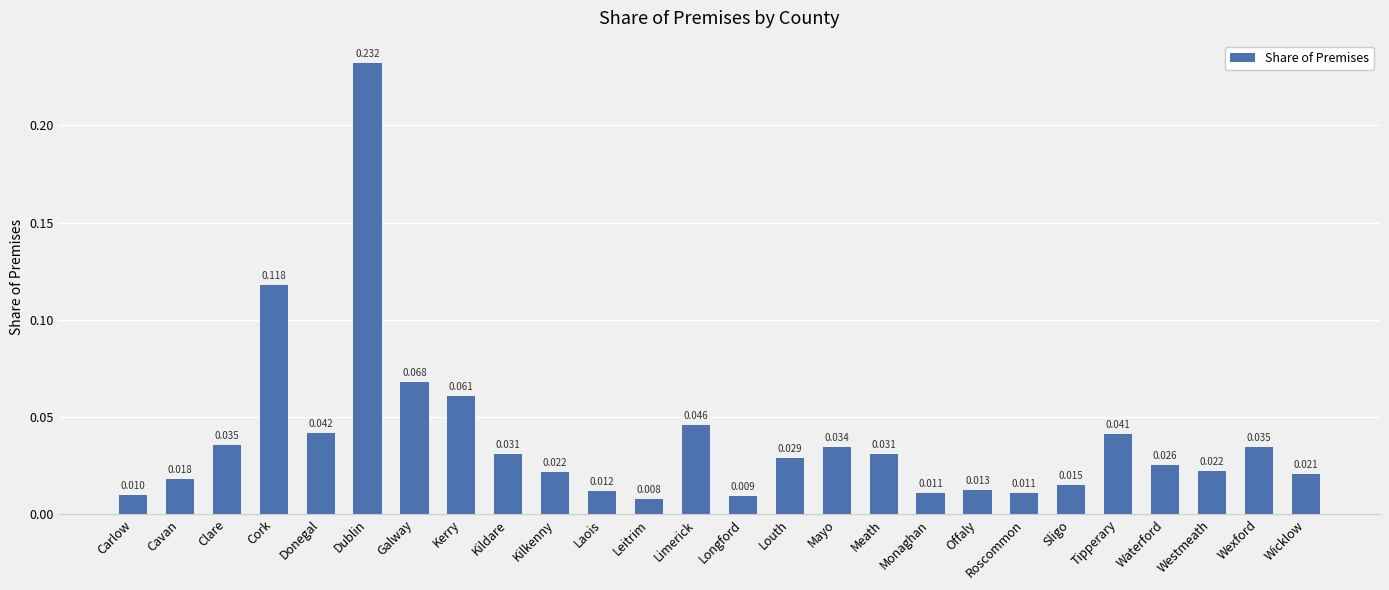

Which category has the highest value across all series?

Dublin